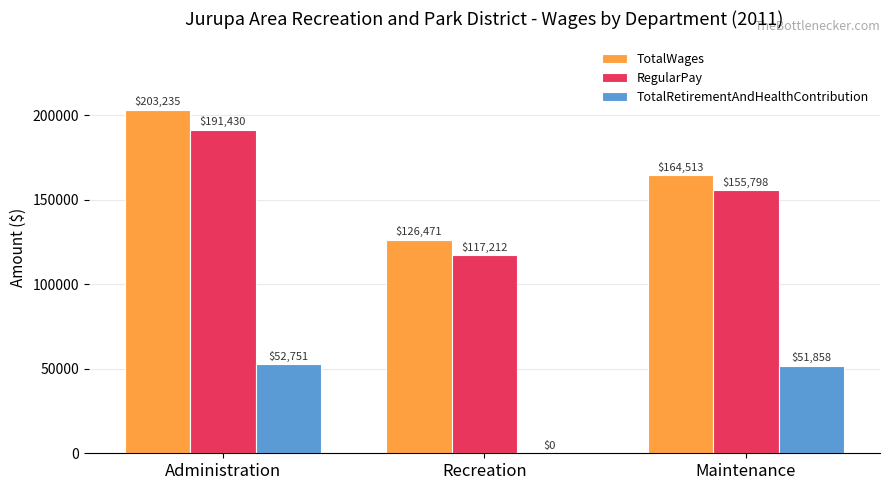

Reading left to right, list all the values displayed in this chart.

TotalWages: 203235	126471	164513
RegularPay: 191430	117212	155798
TotalRetirementAndHealthContribution: 52751	0	51858